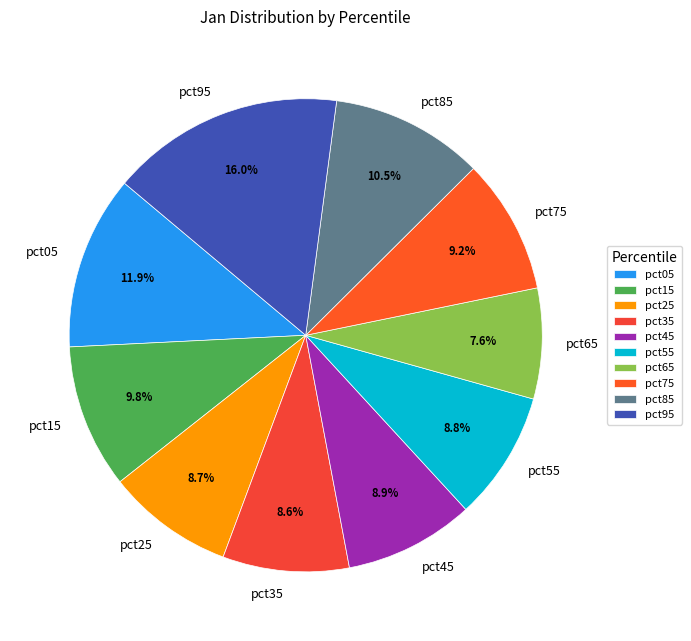

What percentage is NOT represented by pct45?

91.1%